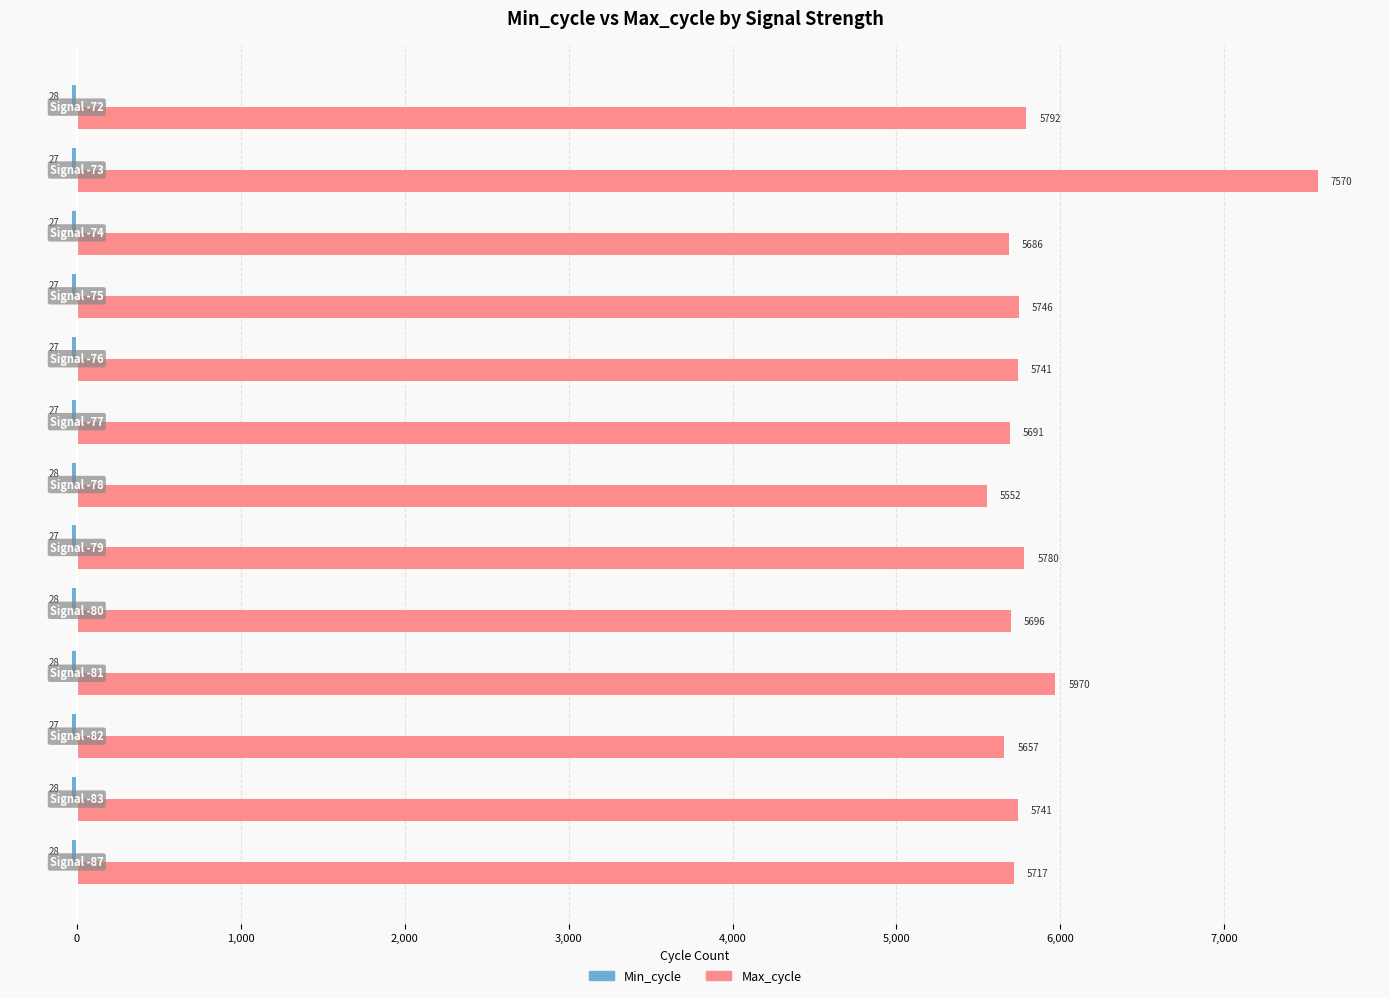

What is the difference between the maximum and minimum values in the Max_cycle series?

2018.0